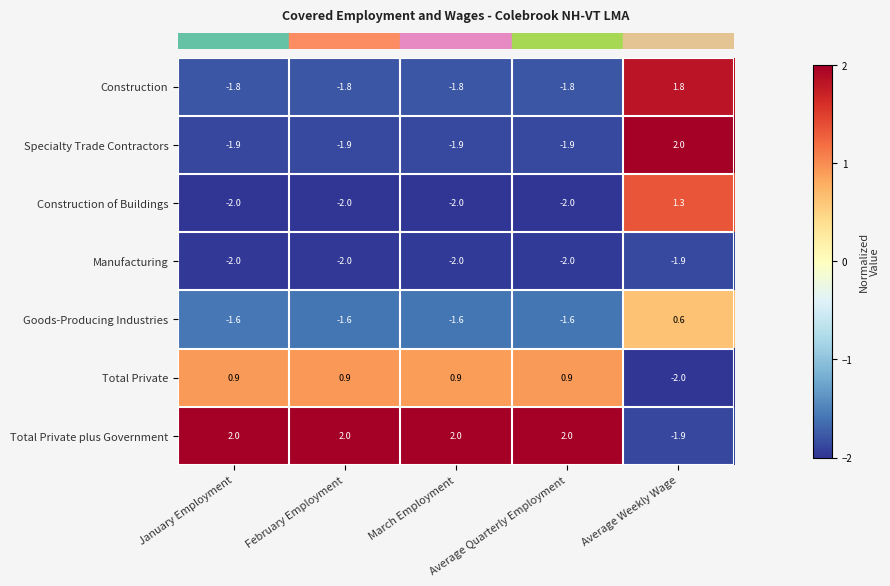

How many Construction of Buildings values are between -2 and -1?

4